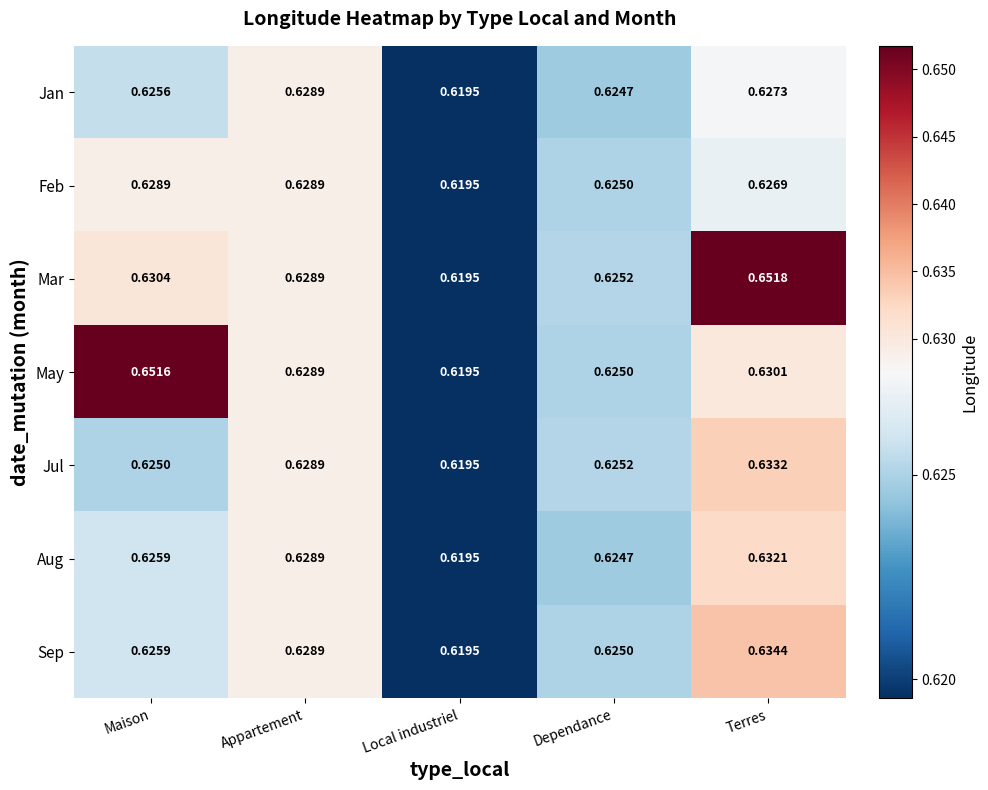

At which category is the sum across all series the highest?

Terres